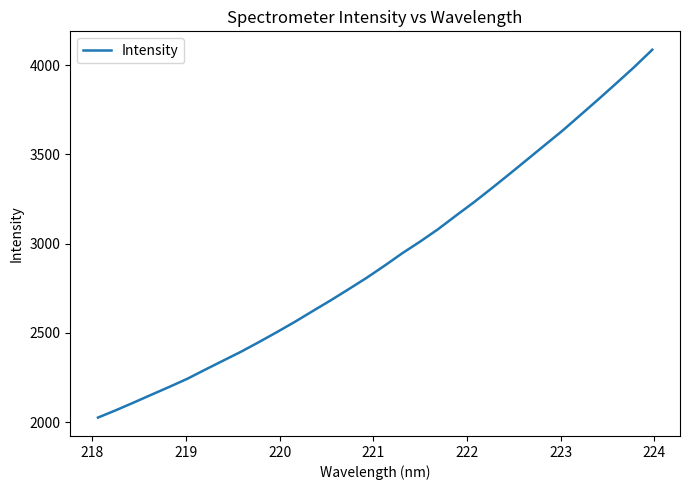

Is this an area chart (filled region under the line)?

No